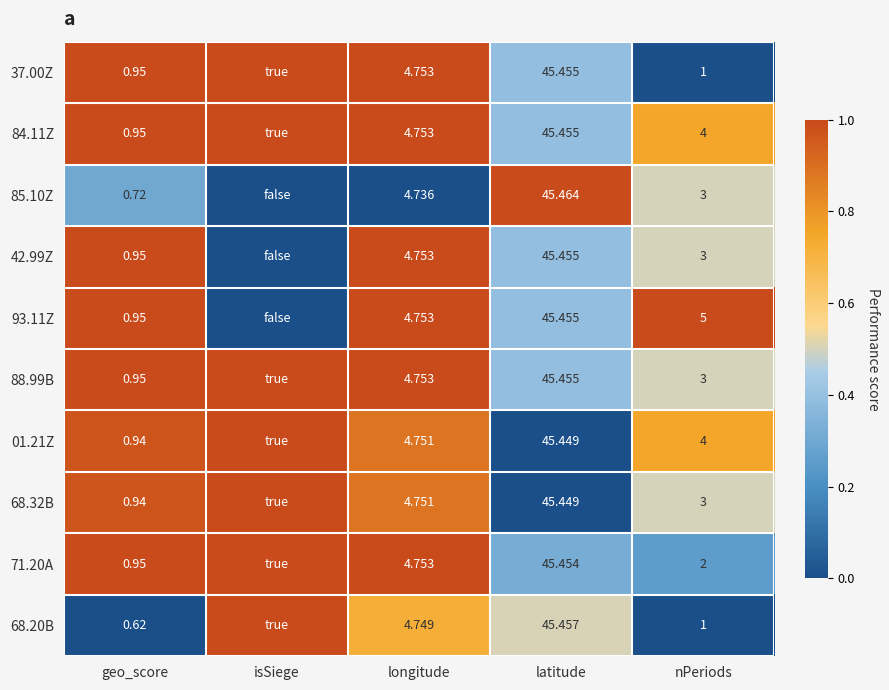

At which category does the chart reach its minimum across all series?

nPeriods